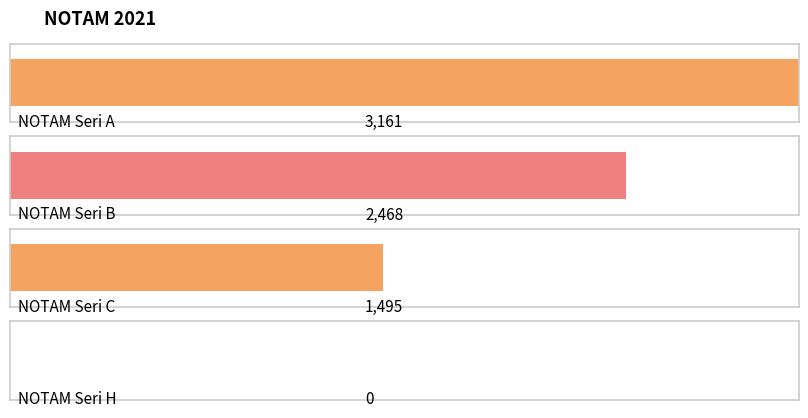

Which has a higher value, NOTAM Seri A or NOTAM Seri C?

NOTAM Seri A